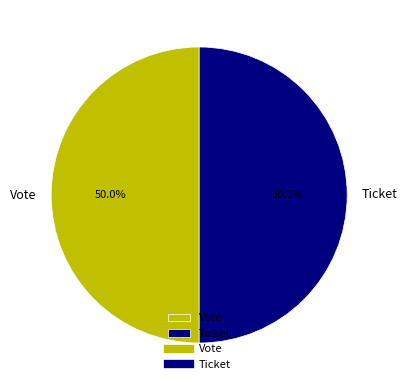

Do Ticket and Vote together represent more than half of the pie?

Yes